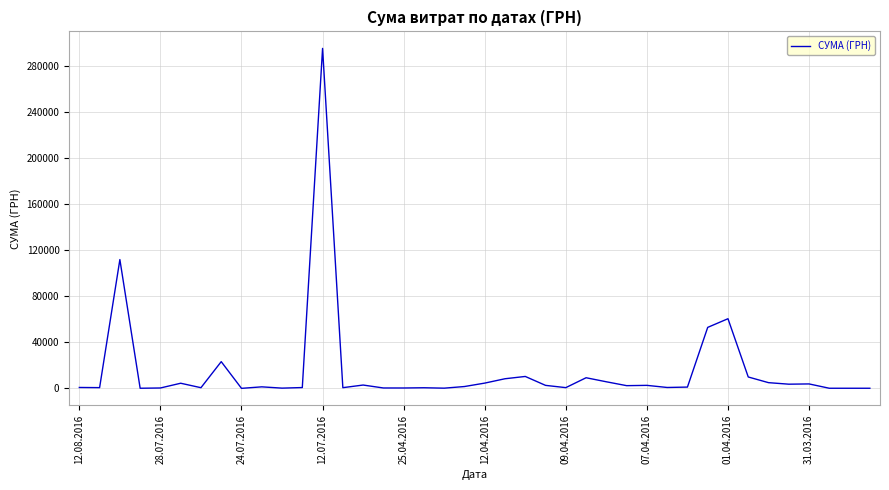

What is the difference between the maximum and minimum values?

295627.4